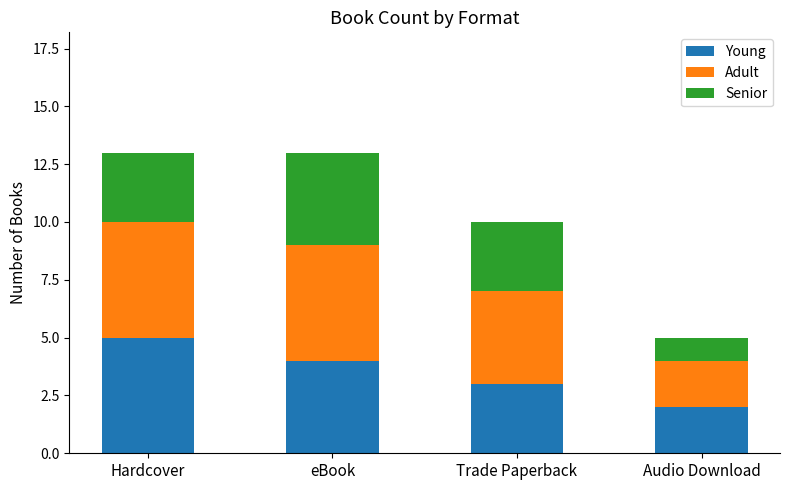

What is the total value across all series at Hardcover?

13